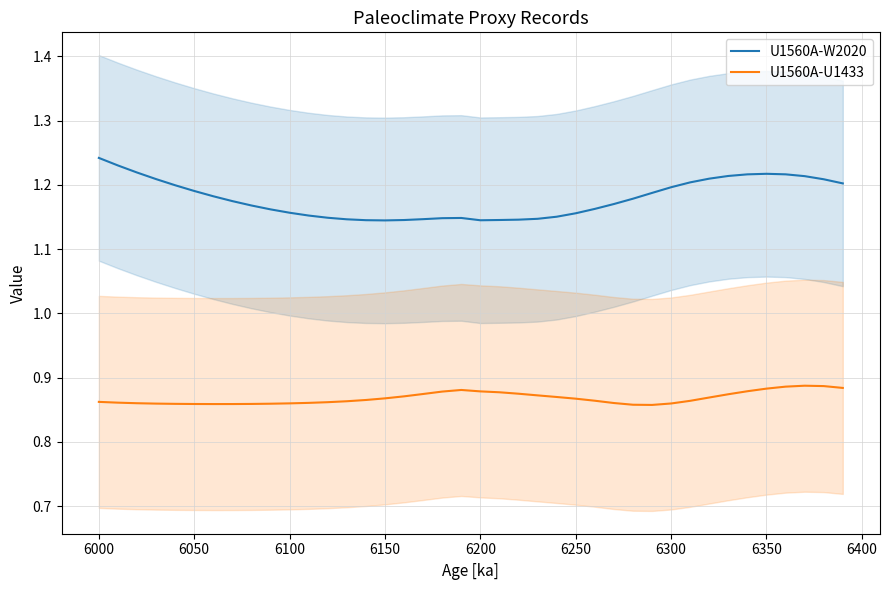

The U1560A-U1433 series shows 1.5 at 6150. True or false?

False